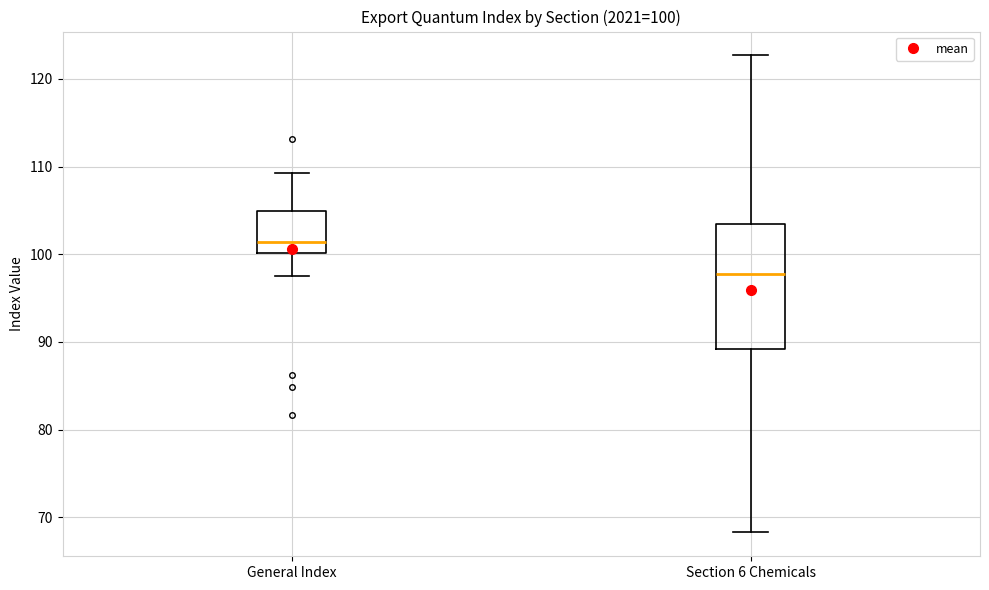

Which box's median line is the lowest?

Section 6 Chemicals